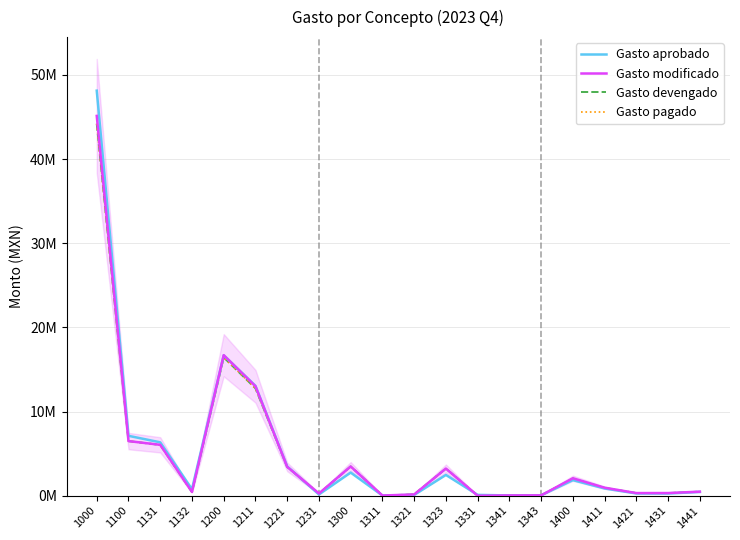

Is this an area chart (filled region under the line)?

No